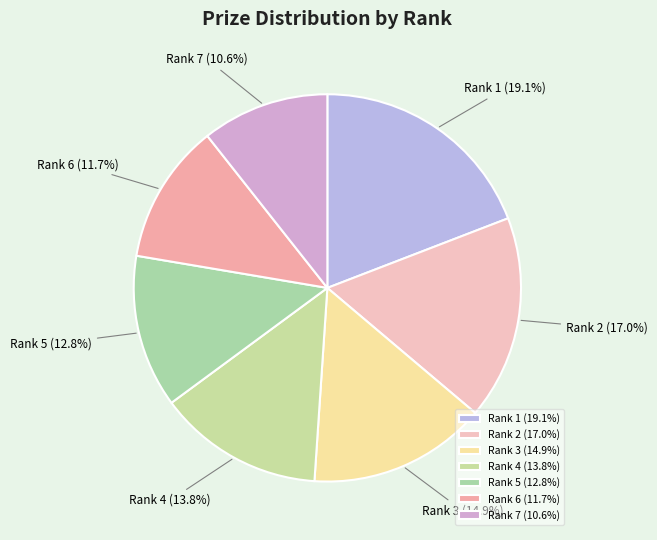

How many slices are in this pie chart?

7